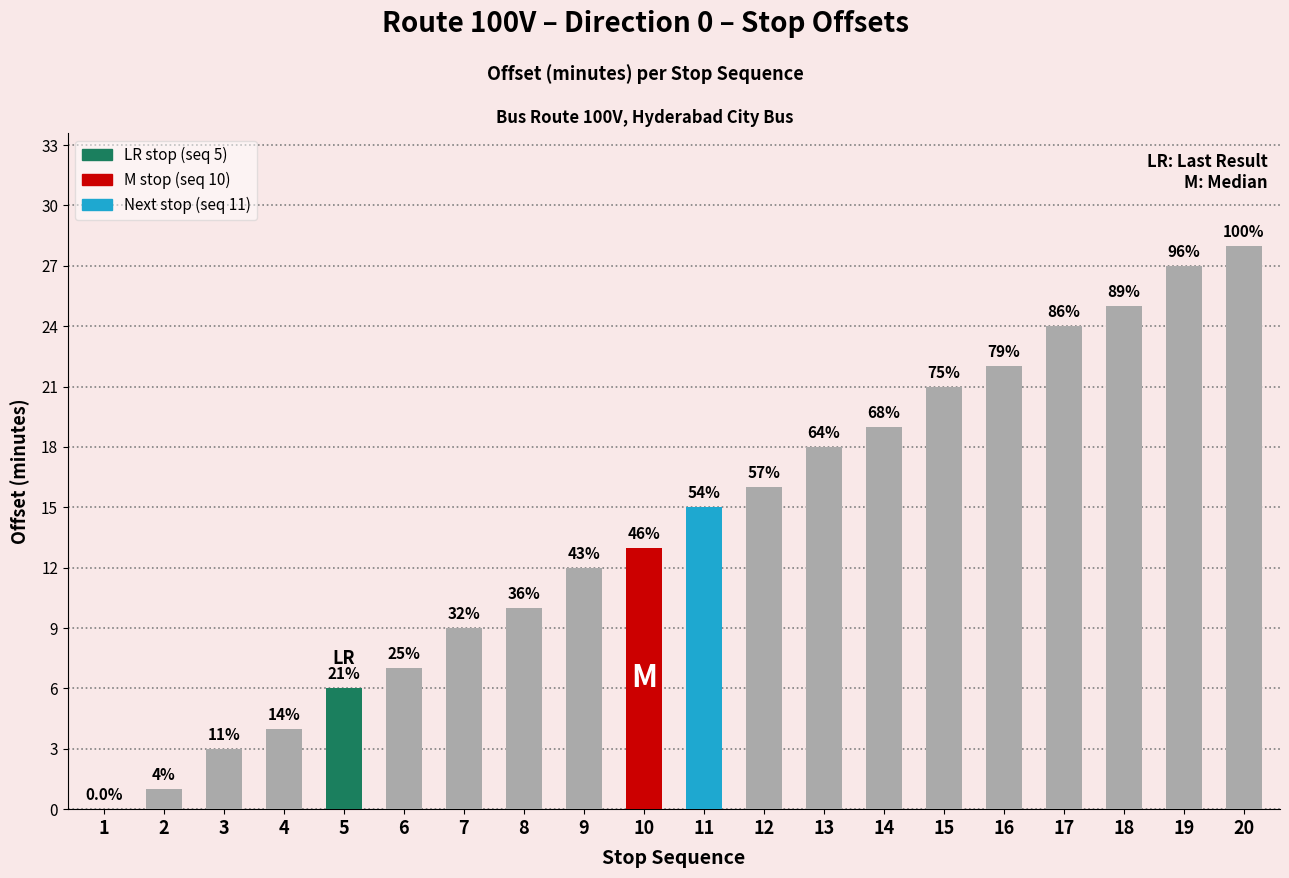

What is the value of the 11th bar from the left?

15